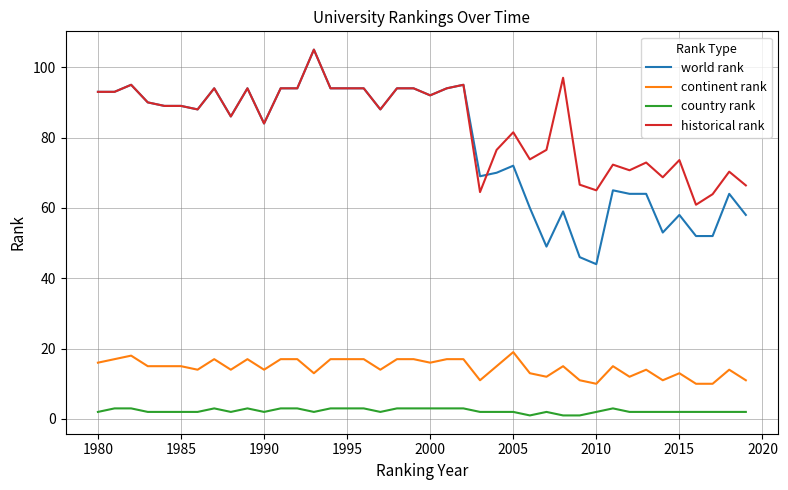

Which series has the largest total across all categories?

historical rank